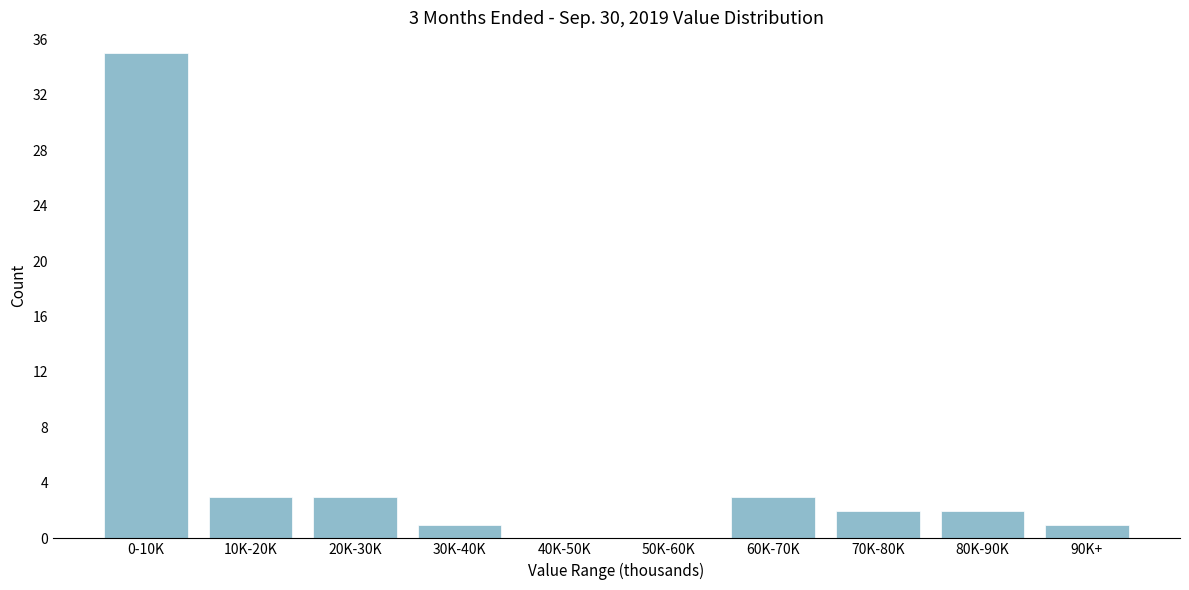

Reading right to left, list all the values displayed in this chart.

90K+=1	80K-90K=2	70K-80K=2	60K-70K=3	50K-60K=0	40K-50K=0	30K-40K=1	20K-30K=3	10K-20K=3	0-10K=35